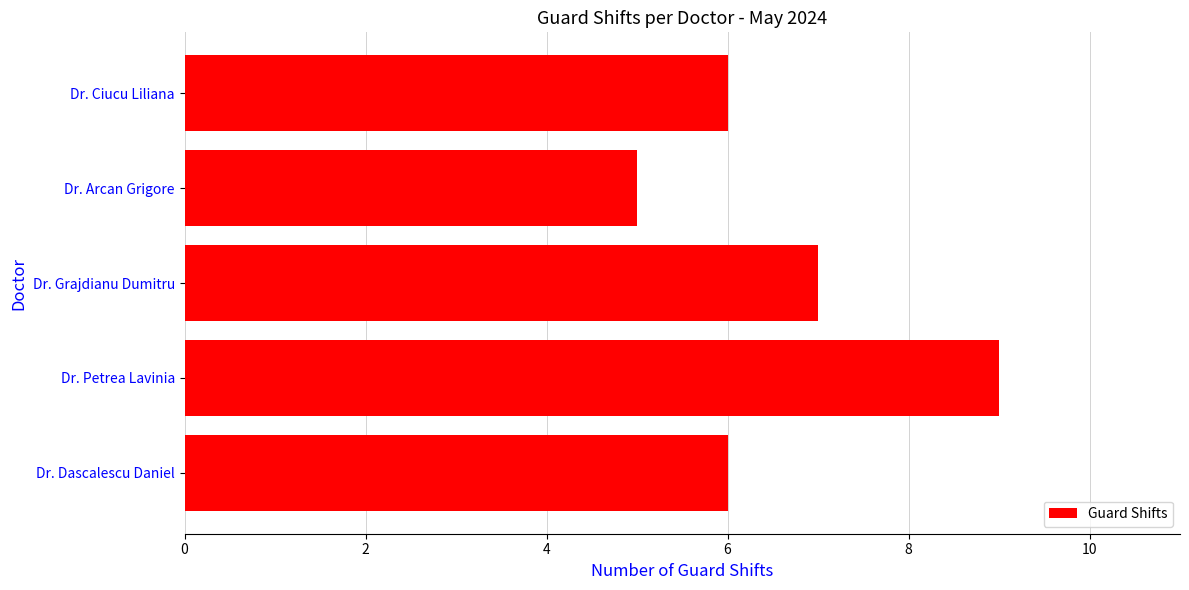

At which category does the chart reach its minimum across all series?

Dr. Arcan Grigore